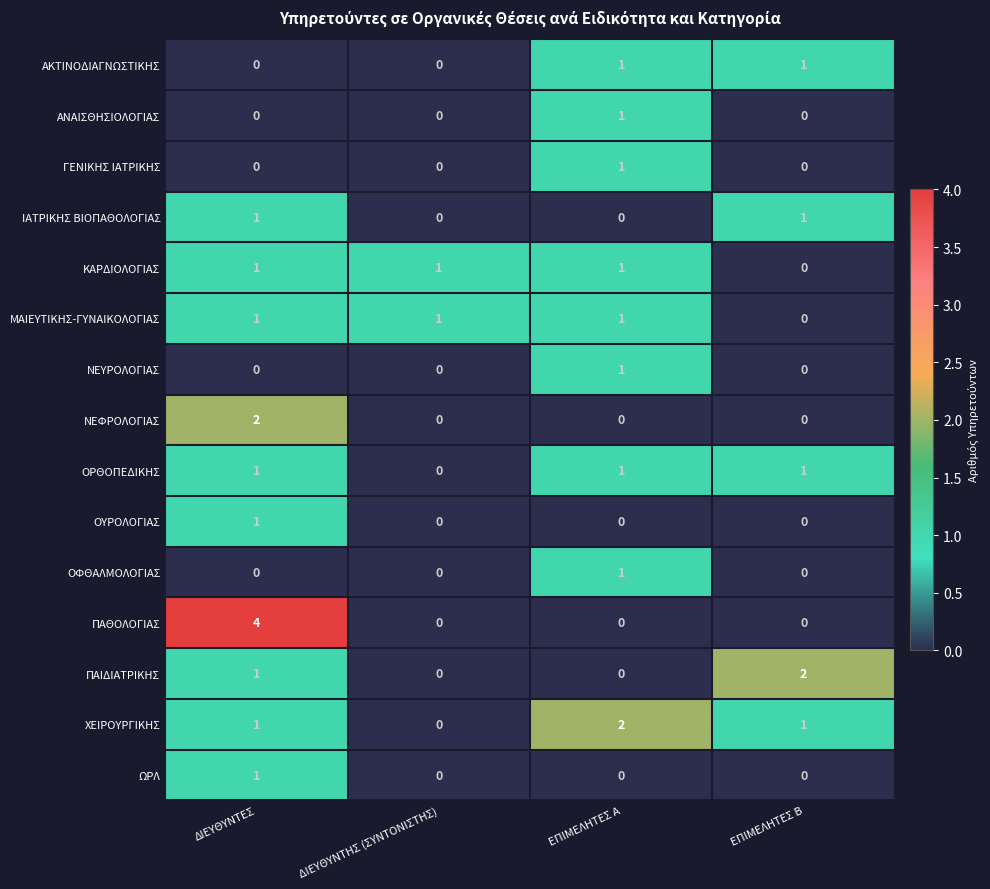

What is the sum of all ΧΕΙΡΟΥΡΓΙΚΗΣ values?

4